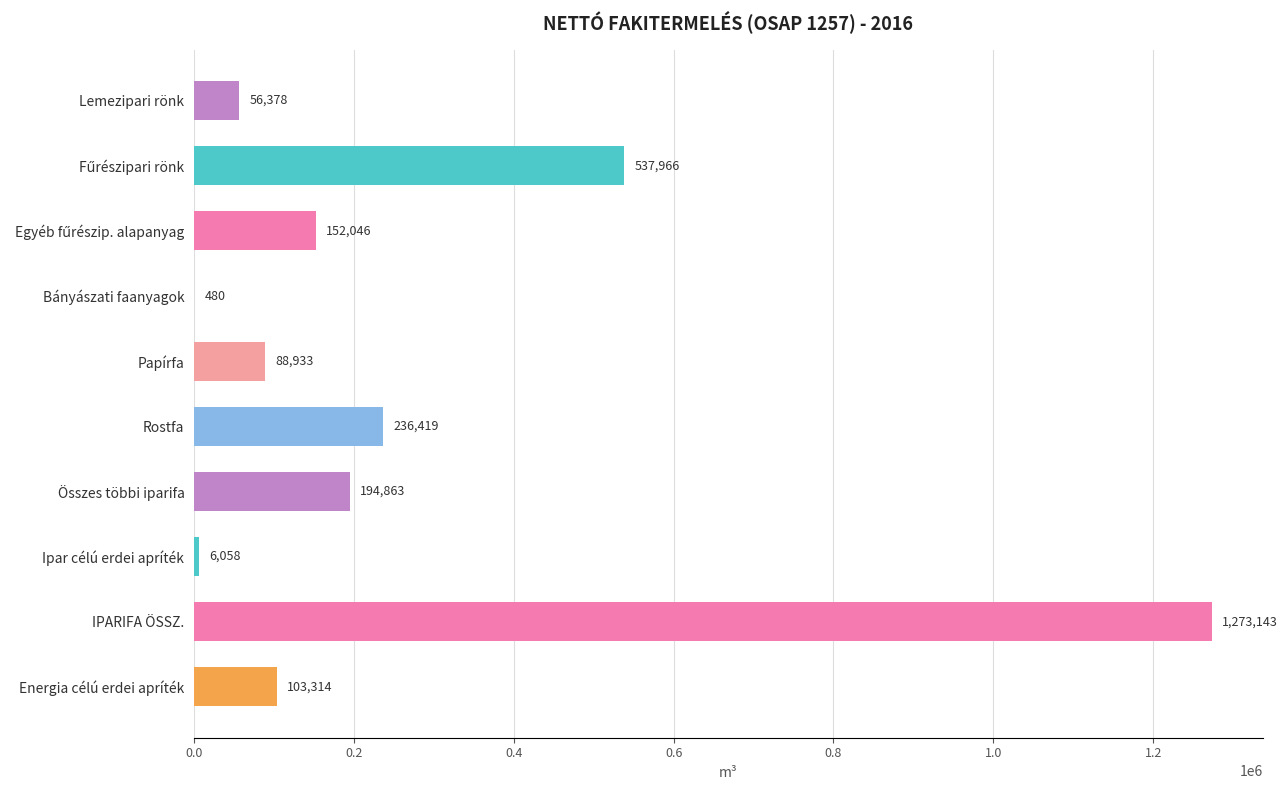

How many series are shown in this chart?

1